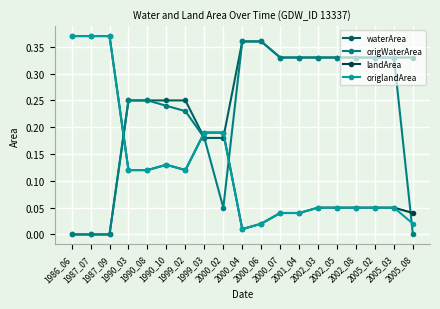

True or false: origlandArea and waterArea intersect in this chart.

True